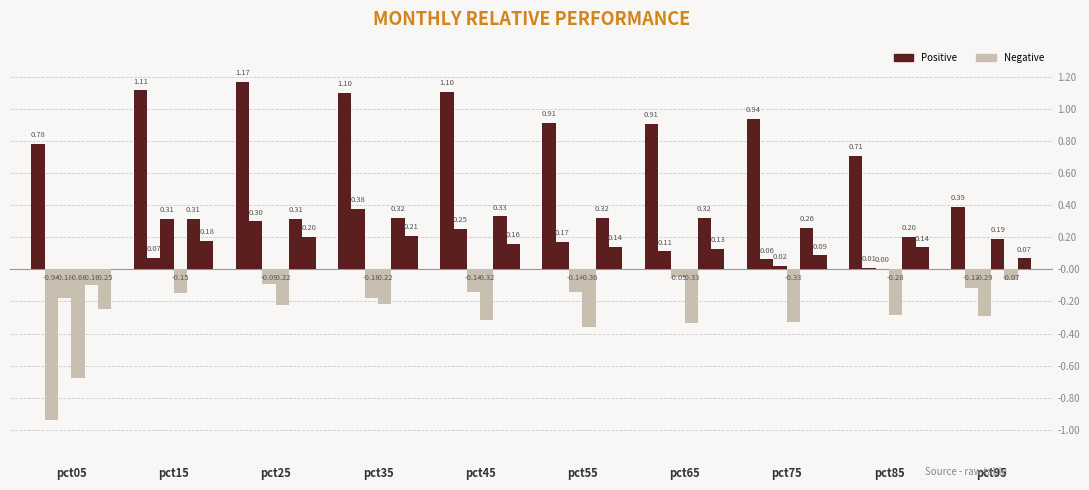

How many groups of bars are there?

10